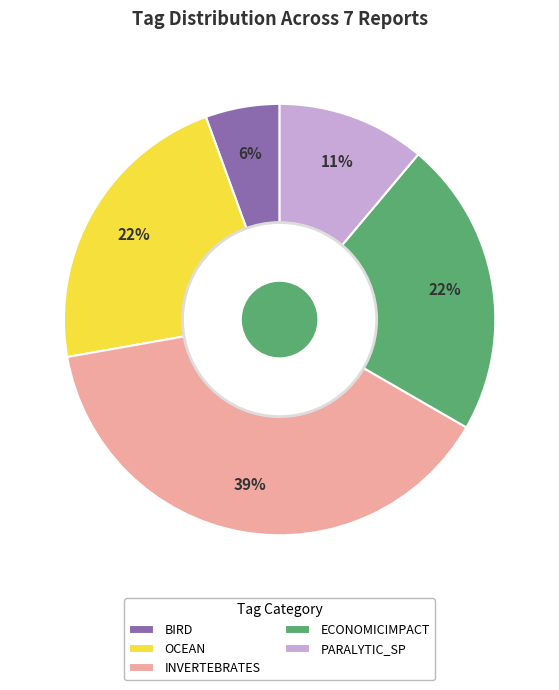

Which slice is the largest?

INVERTEBRATES